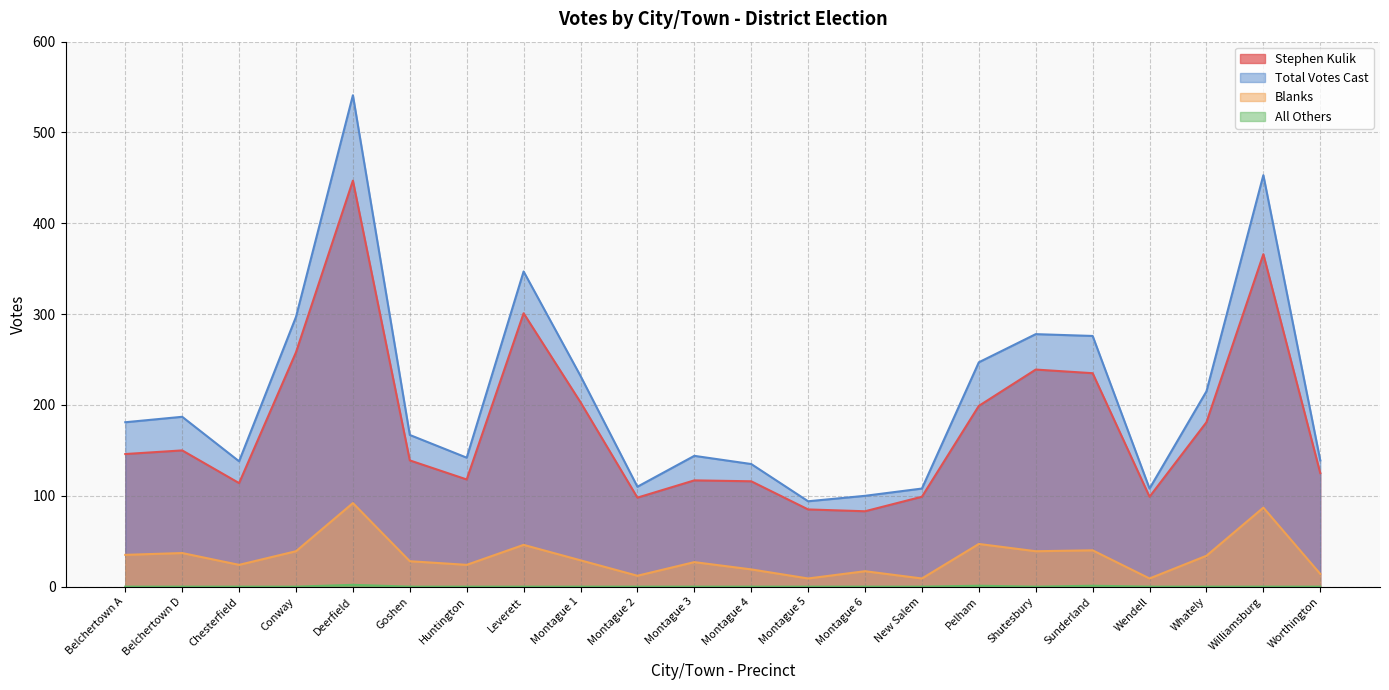

At which label is Stephen Kulik closest to 265?

Conway